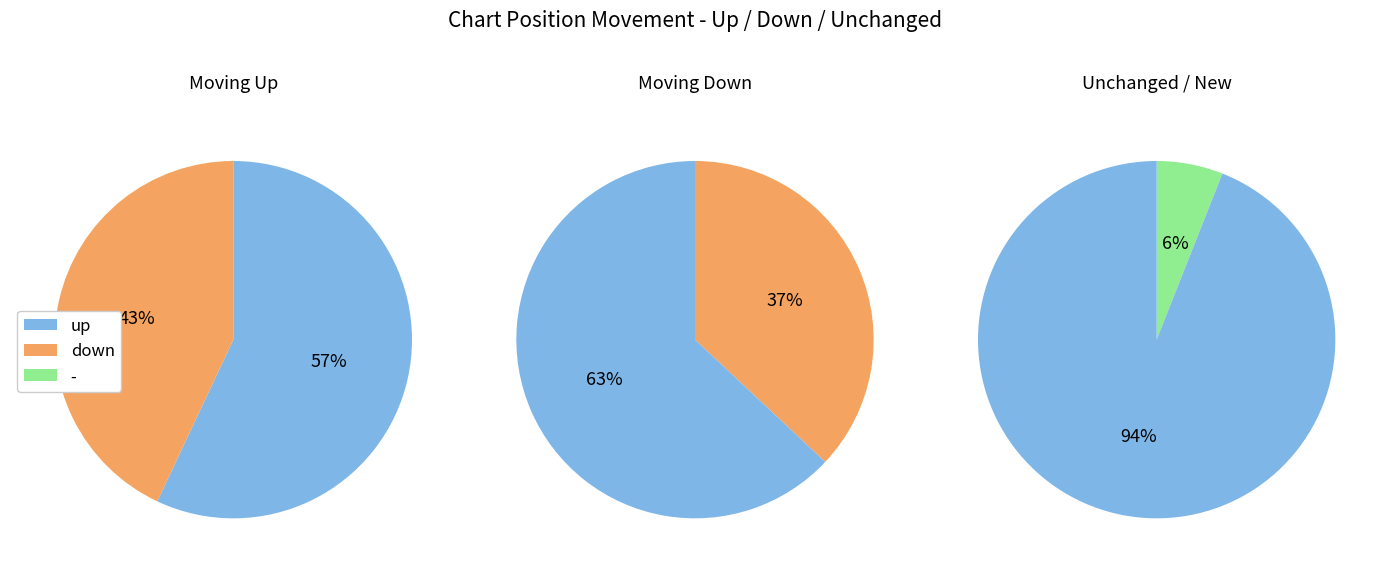

Which category accounts for the majority?

up